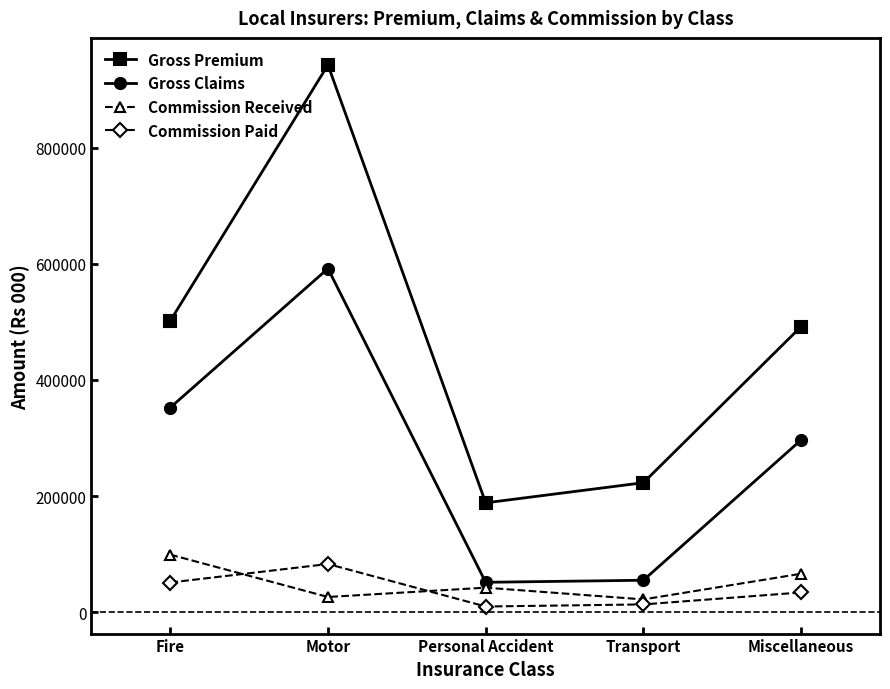

What is the label of the 1st point from the left?

Fire